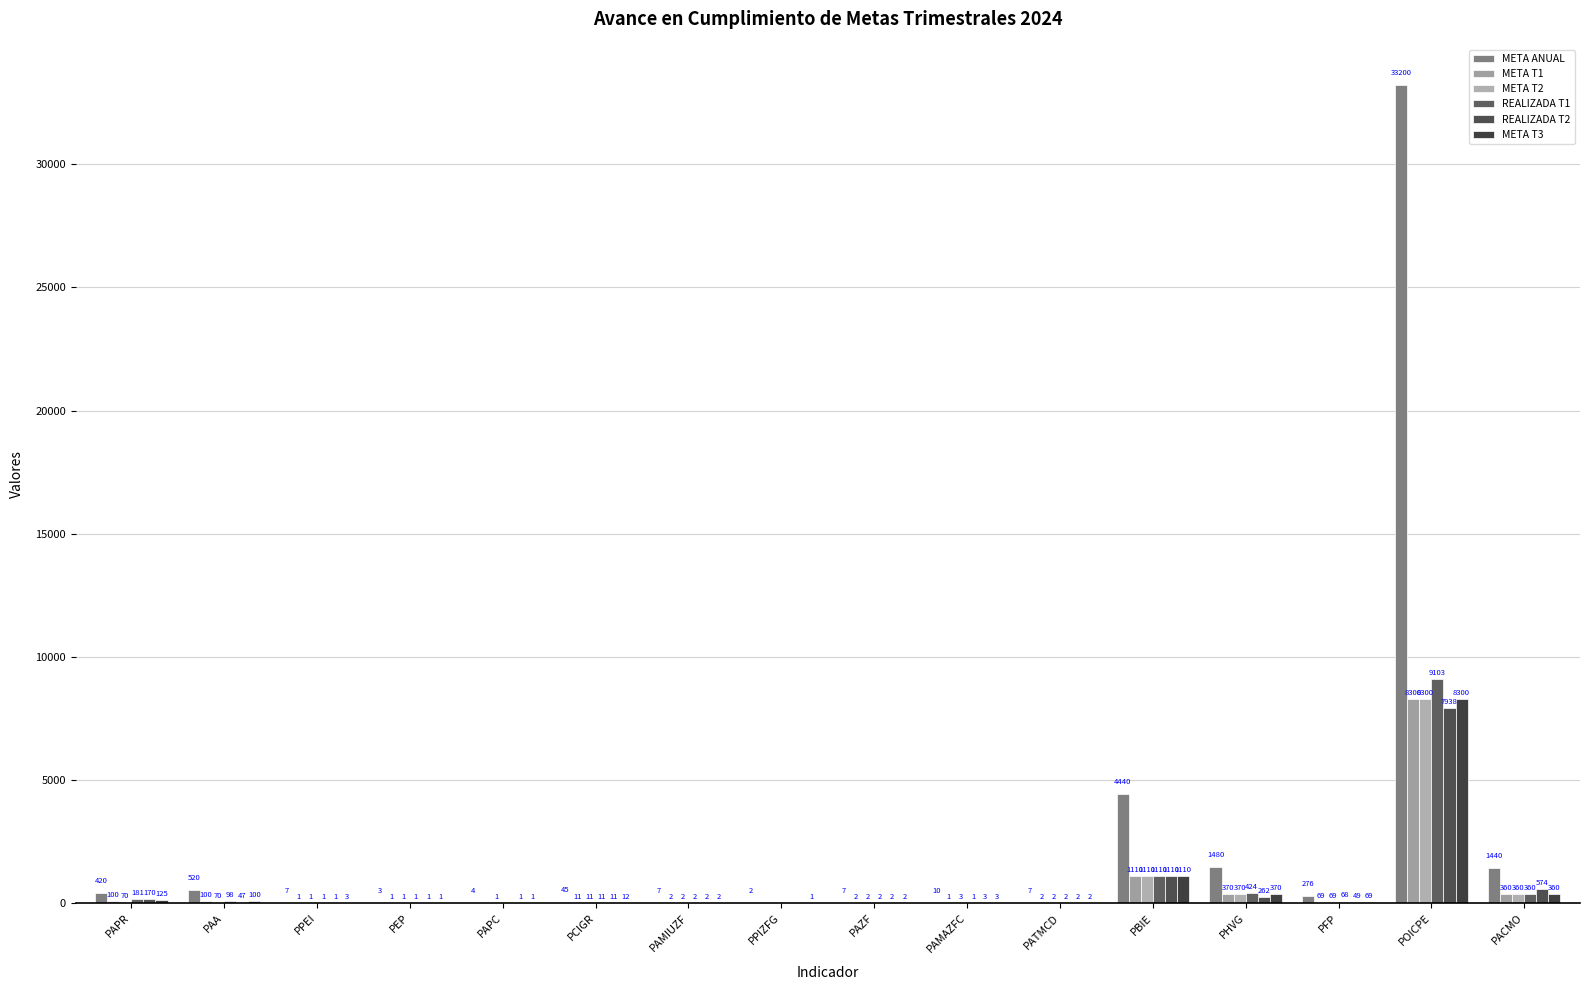

How many series are shown in this chart?

6